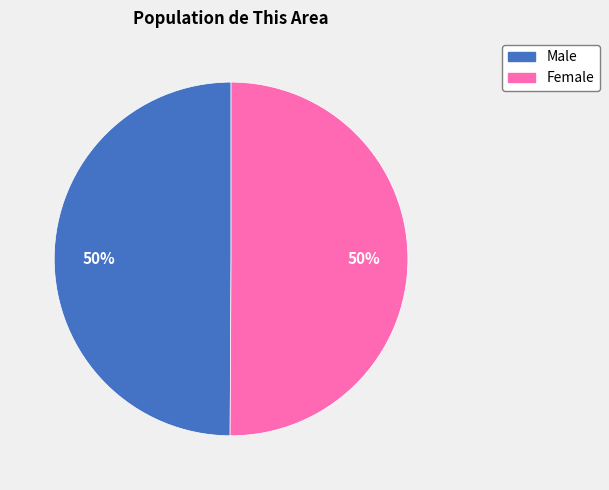

To the nearest percent, what portion does Female represent?

50%